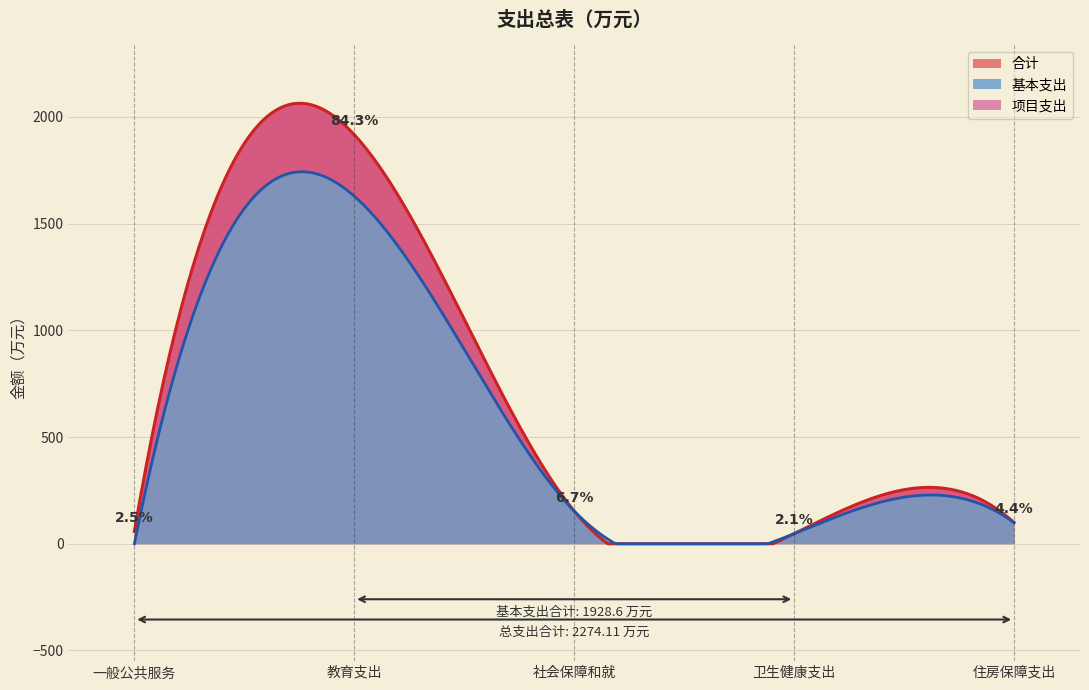

What is the value of the 基本支出 point at the 5th from the left?

99.5